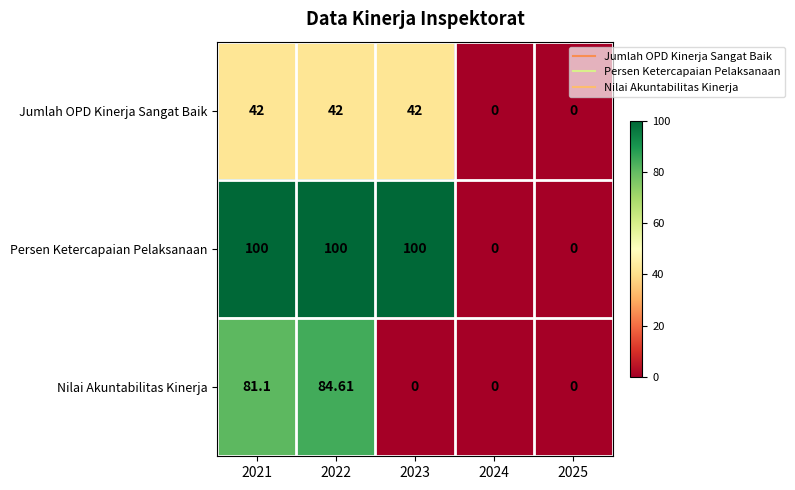

Which series has the largest total across all categories?

Persen Ketercapaian Pelaksanaan